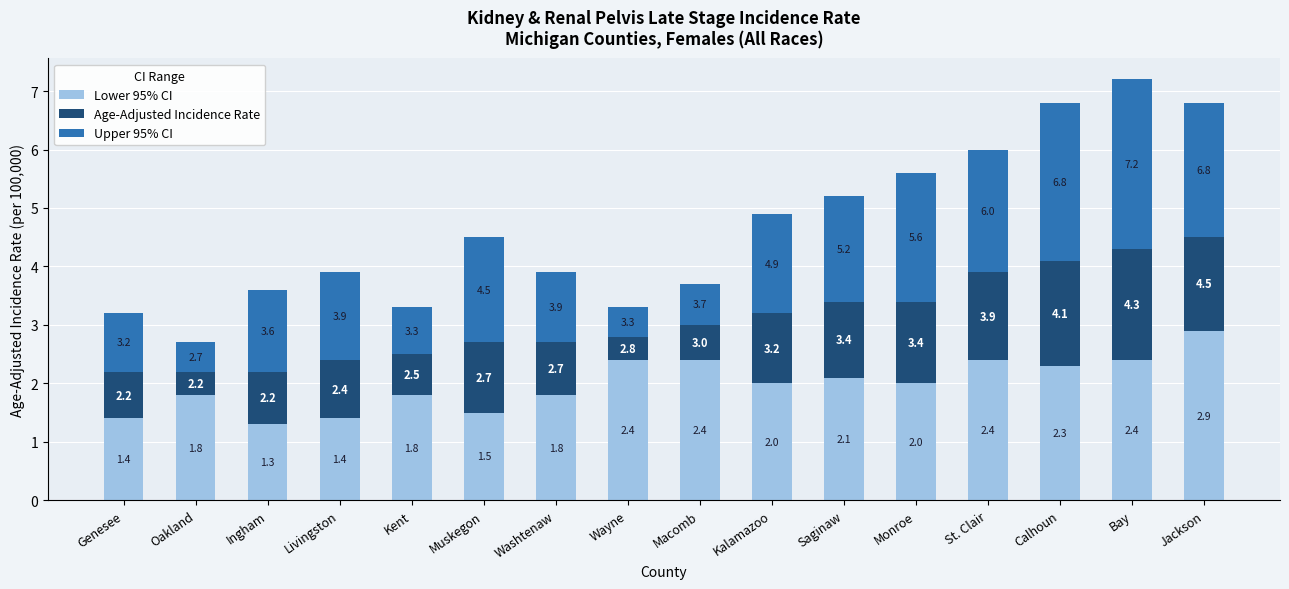

Which series has the widest spread of values?

Upper 95% CI